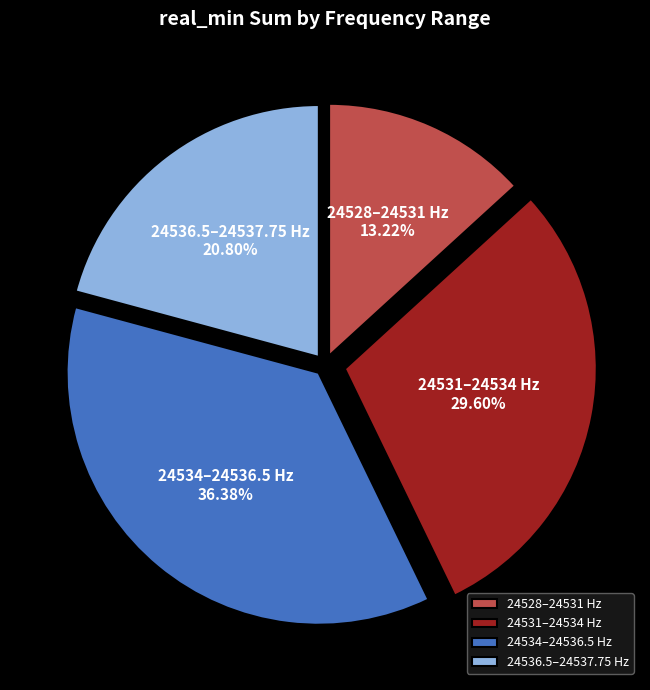

Does any single category account for the majority?

No